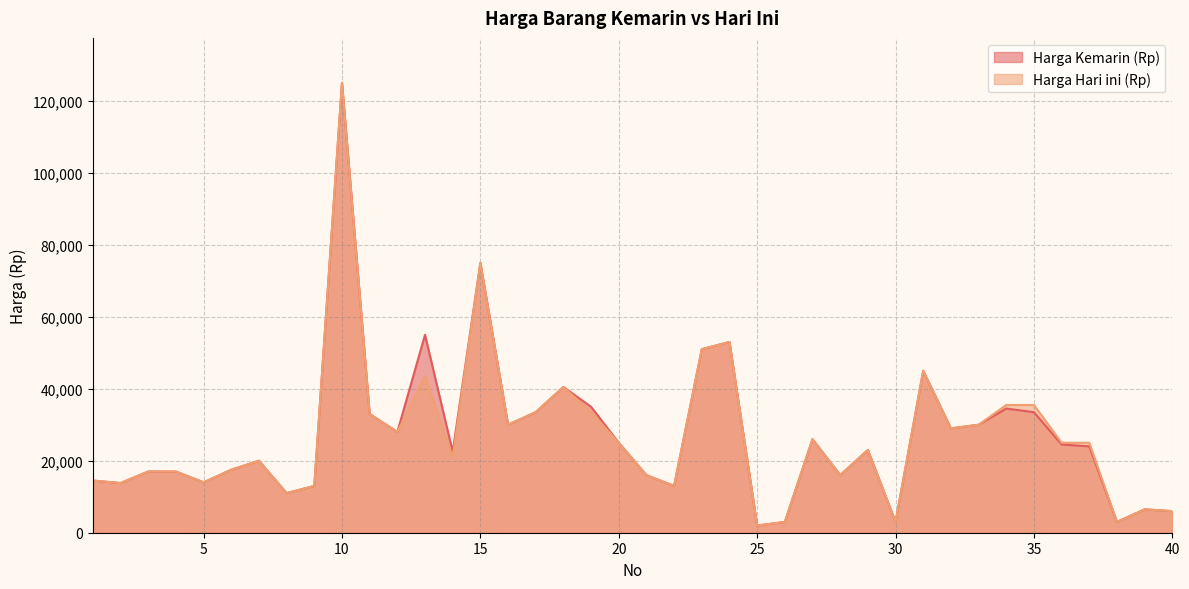

True or false: Harga Kemarin (Rp) and Harga Hari ini (Rp) cross at least once.

False